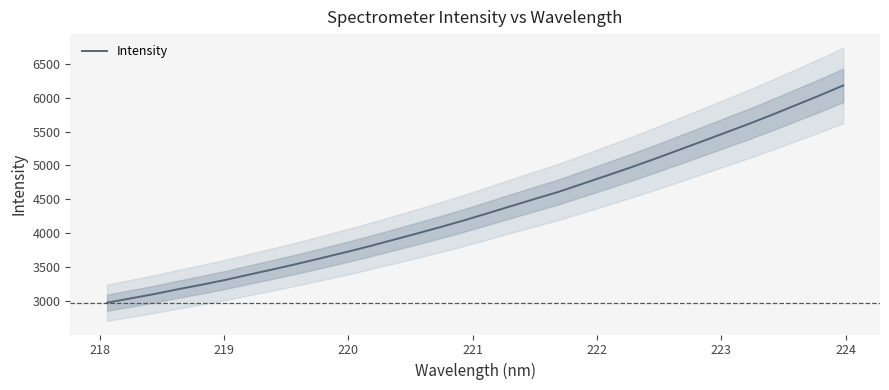

What is the maximum value for Intensity?

6179.5